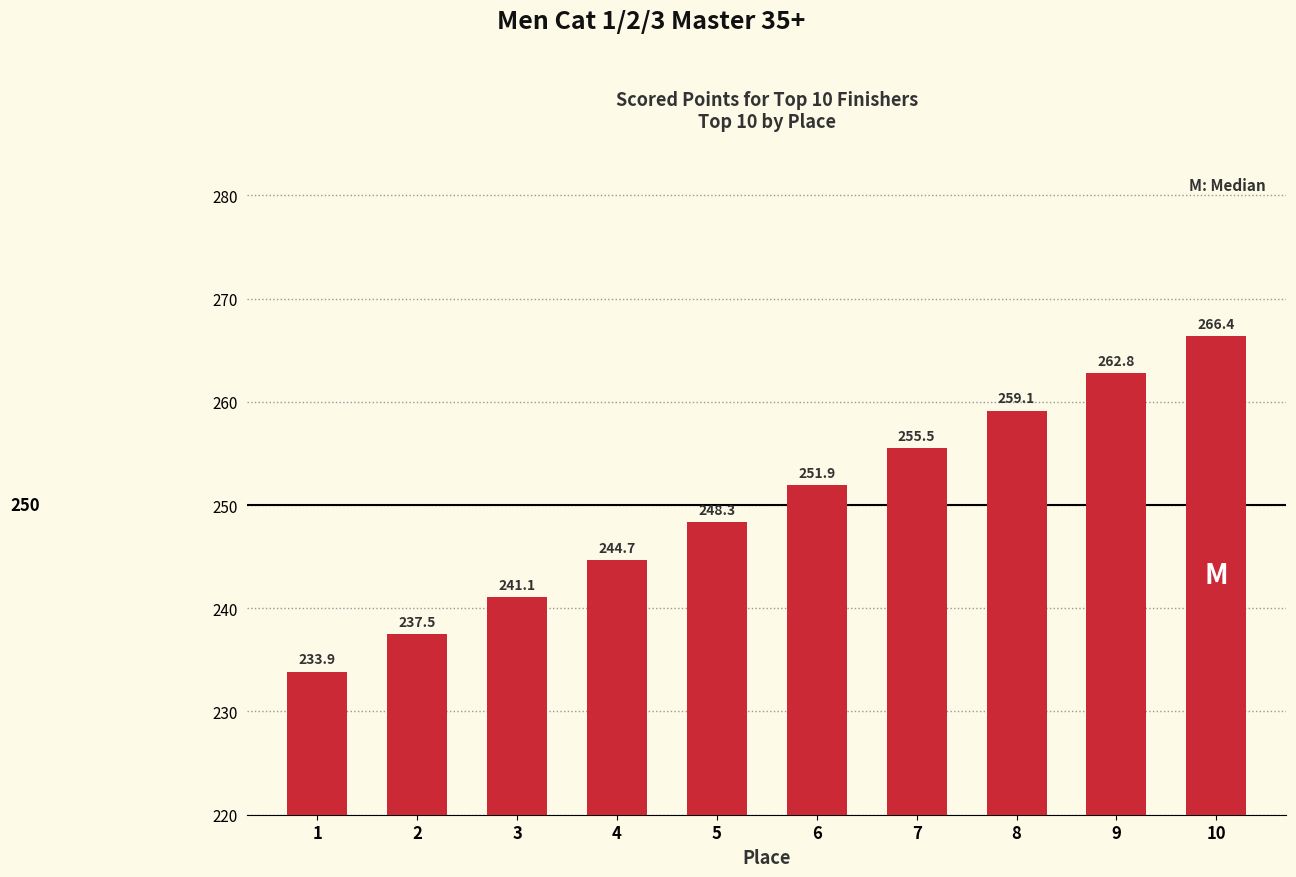

How many data points are less than 251?

5